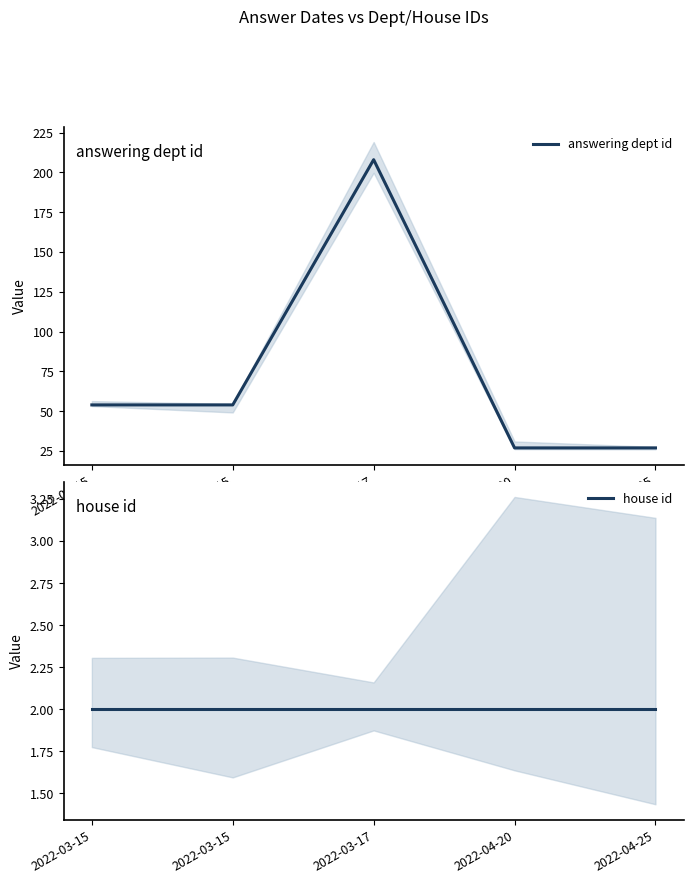

At which category does the chart reach its peak across all series?

2022-03-17